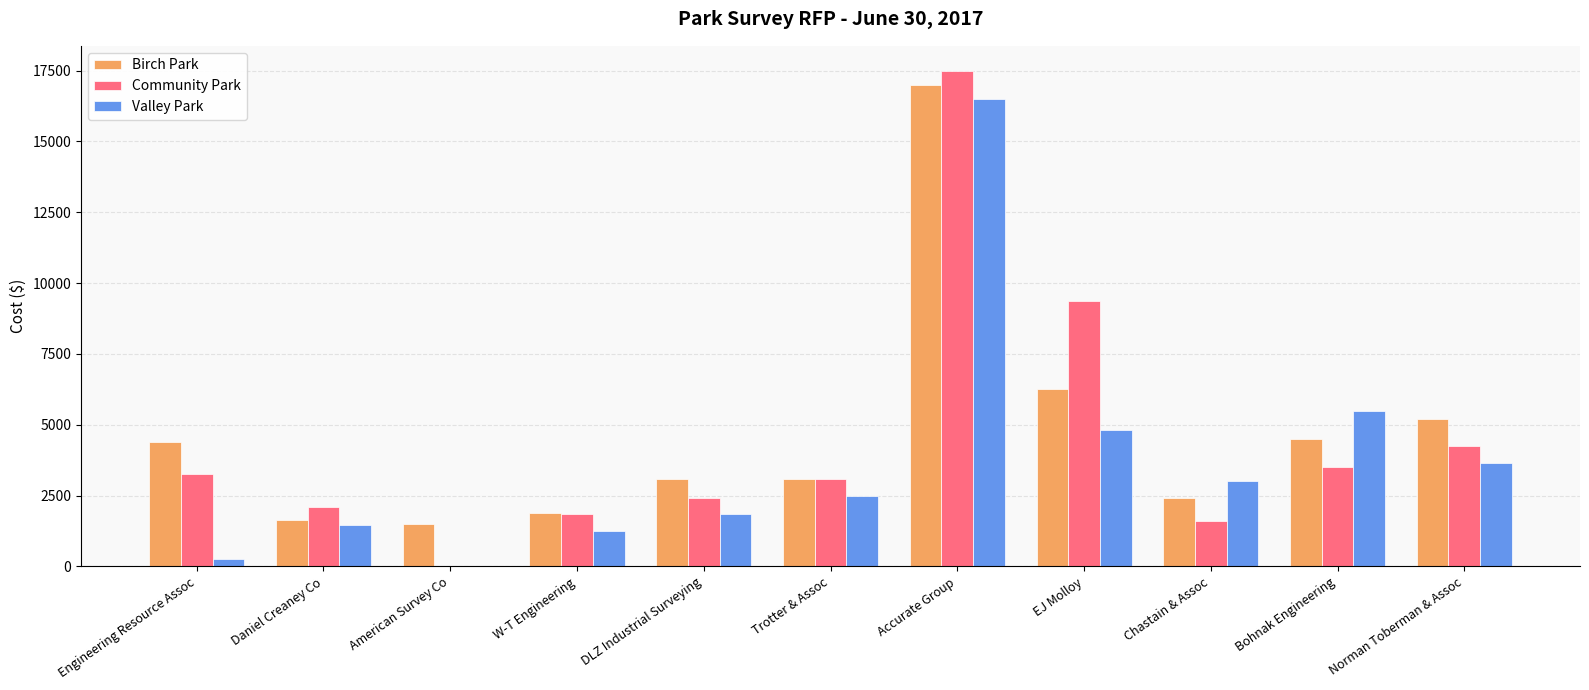

How many groups of bars are there?

11